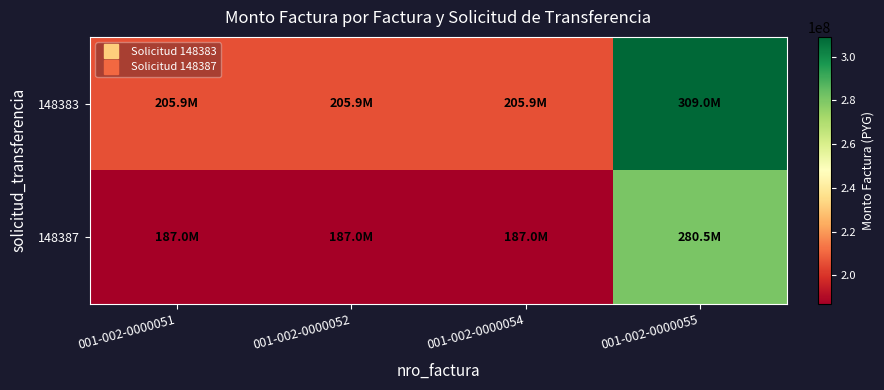

List the series in order of their overall mean, lowest first.

148387, 148383